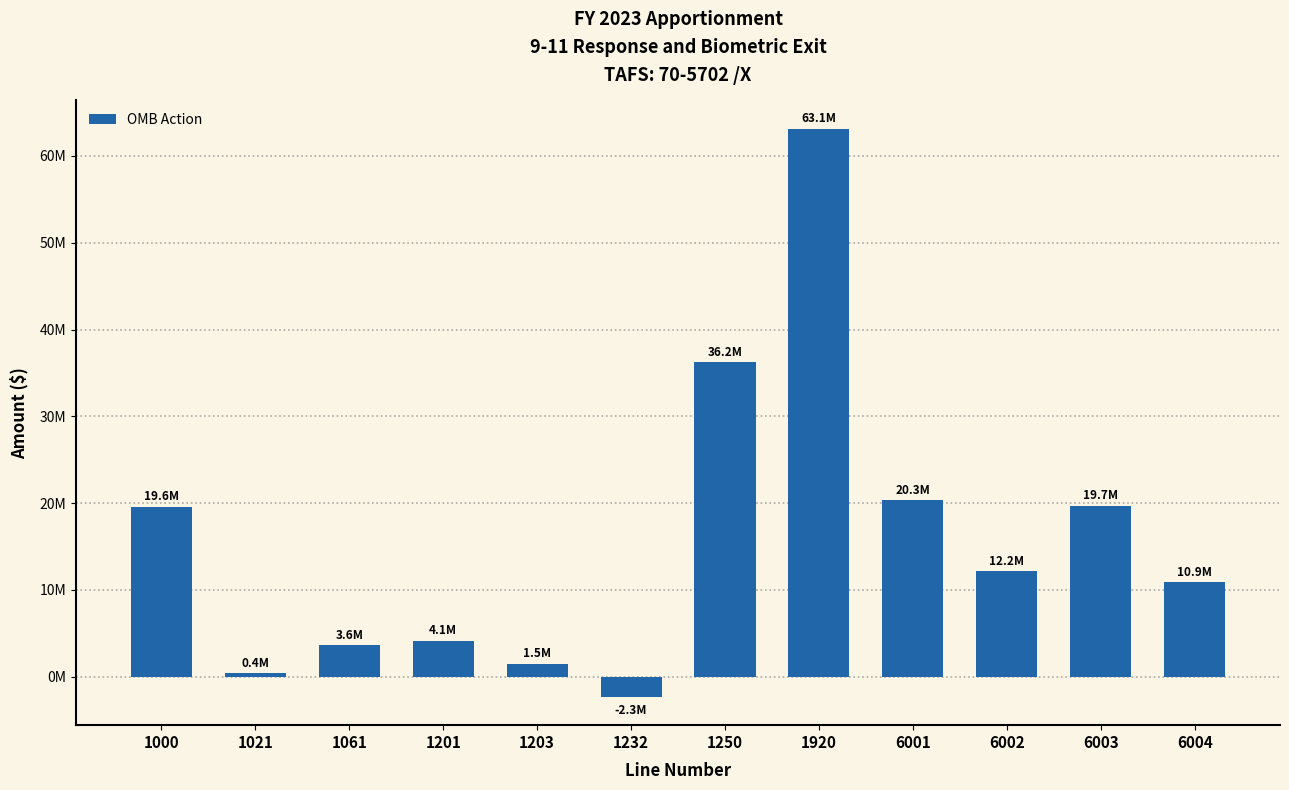

Does the chart contain any negative values?

Yes